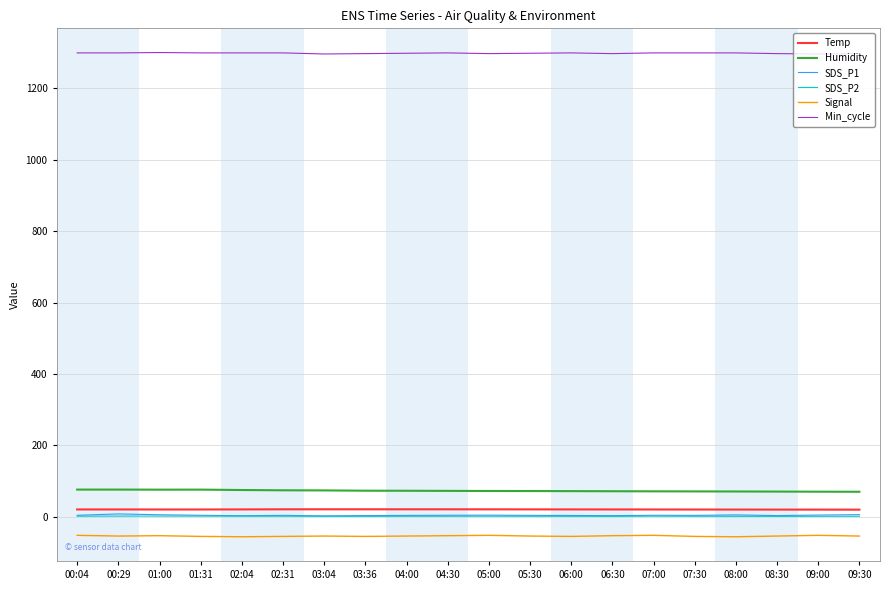

True or false: SDS_P2 and Signal cross at least once.

False